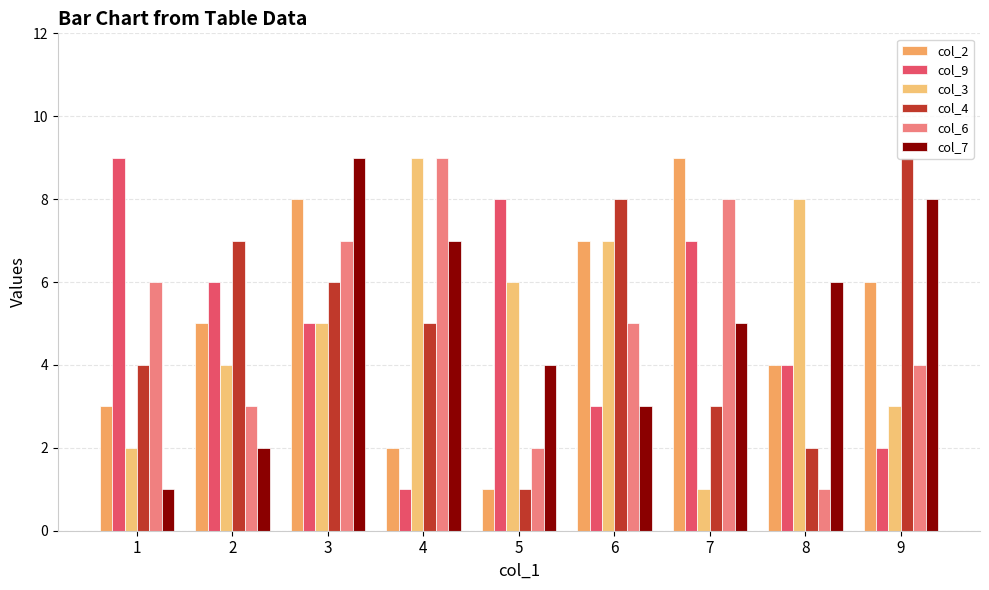

How many categories are shown in the chart?

9